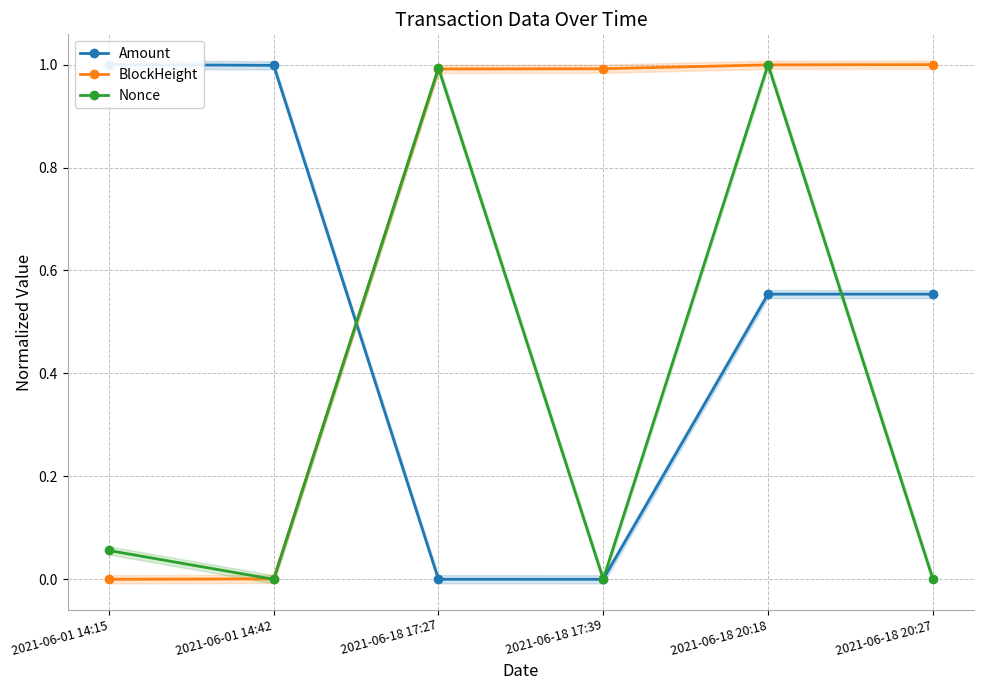

The BlockHeight series shows 0.0 at 2021-06-01 14:42. True or false?

True